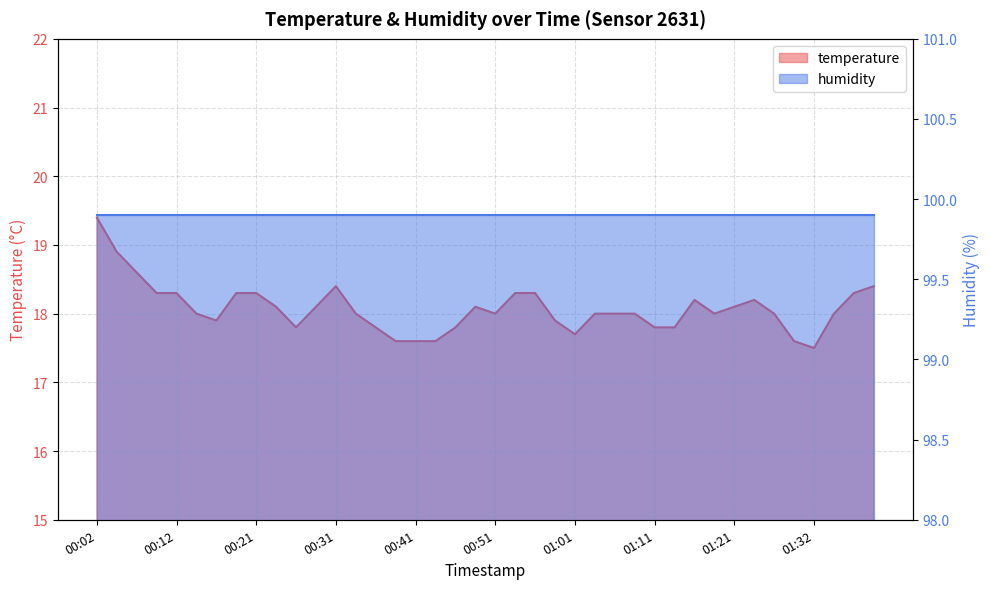

Rank the categories by value from highest to lowest.

00:02, 00:04, 00:07, 00:31, 01:40, 00:09, 00:12, 00:19, 00:21, 00:54, 00:56, 01:37, 01:16, 01:24, 00:24, 00:29, 00:49, 01:21, 00:14, 00:34, 00:51, 01:03, 01:06, 01:08, 01:19, 01:27, 01:34, 00:17, 00:59, 00:26, 00:36, 00:46, 01:11, 01:13, 01:01, 00:39, 00:41, 00:44, 01:29, 01:32